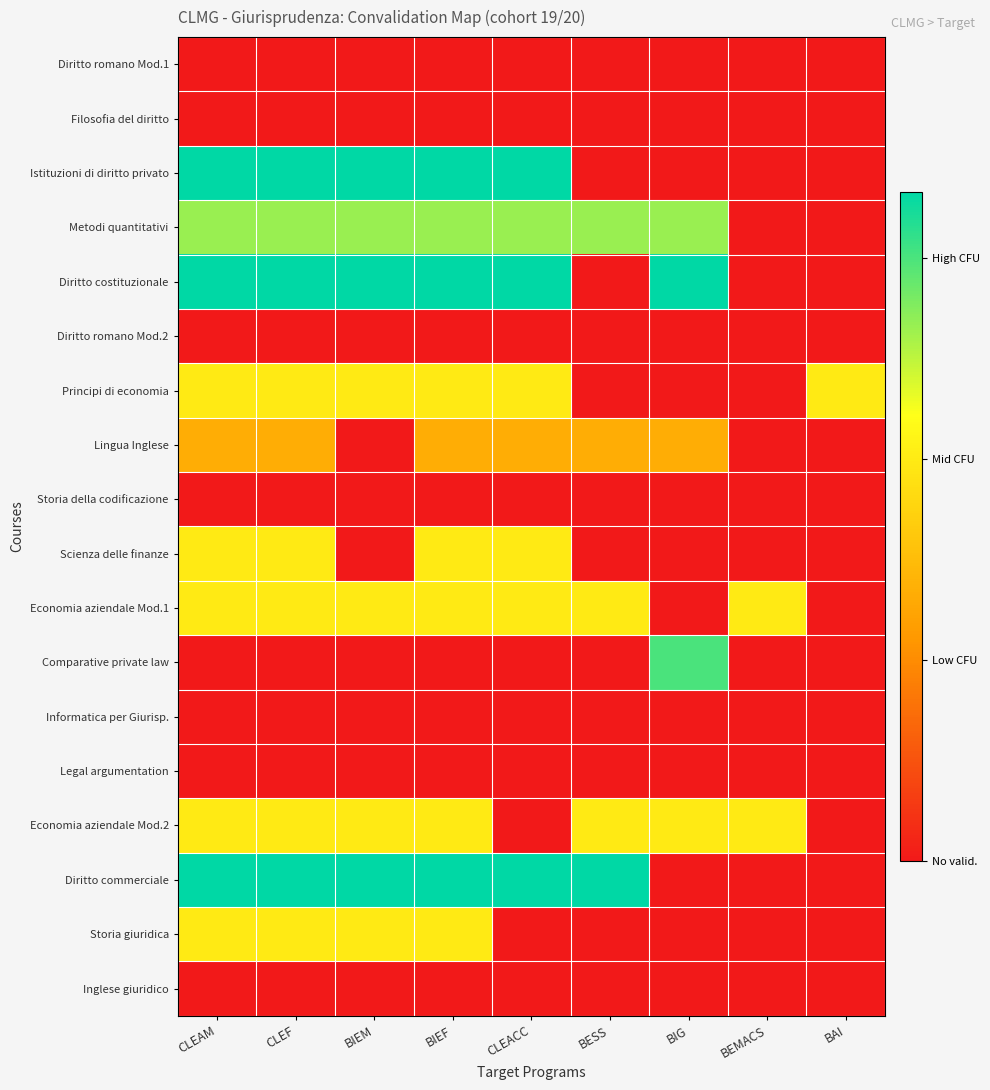

Between BESS and BEMACS, which series saw the biggest shift?

Diritto commerciale